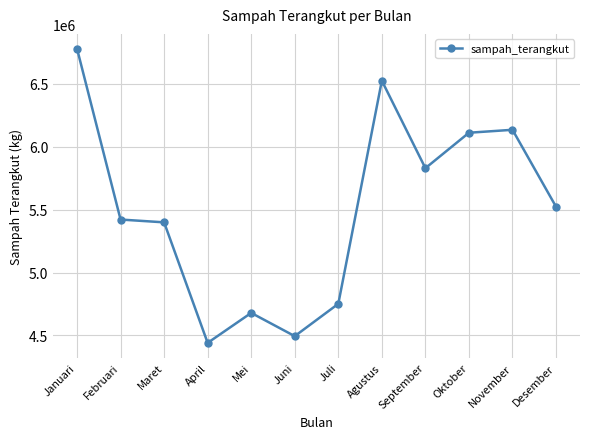

Which label corresponds to the smallest value in the chart?

April